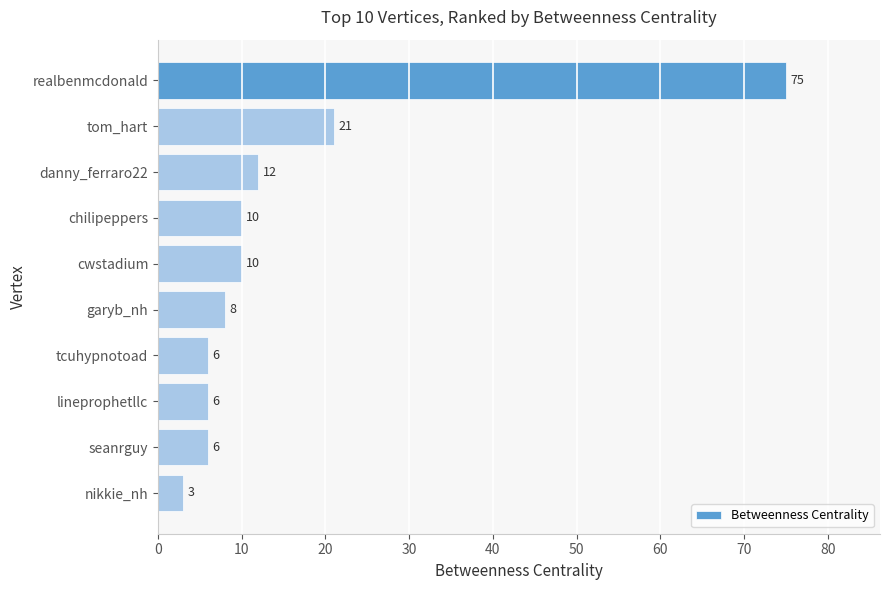

Reading bottom to top, what are all the values shown in this chart?

nikkie_nh=3	seanrguy=6	lineprophetllc=6	tcuhypnotoad=6	garyb_nh=8	cwstadium=10	chilipeppers=10	danny_ferraro22=12	tom_hart=21	realbenmcdonald=75